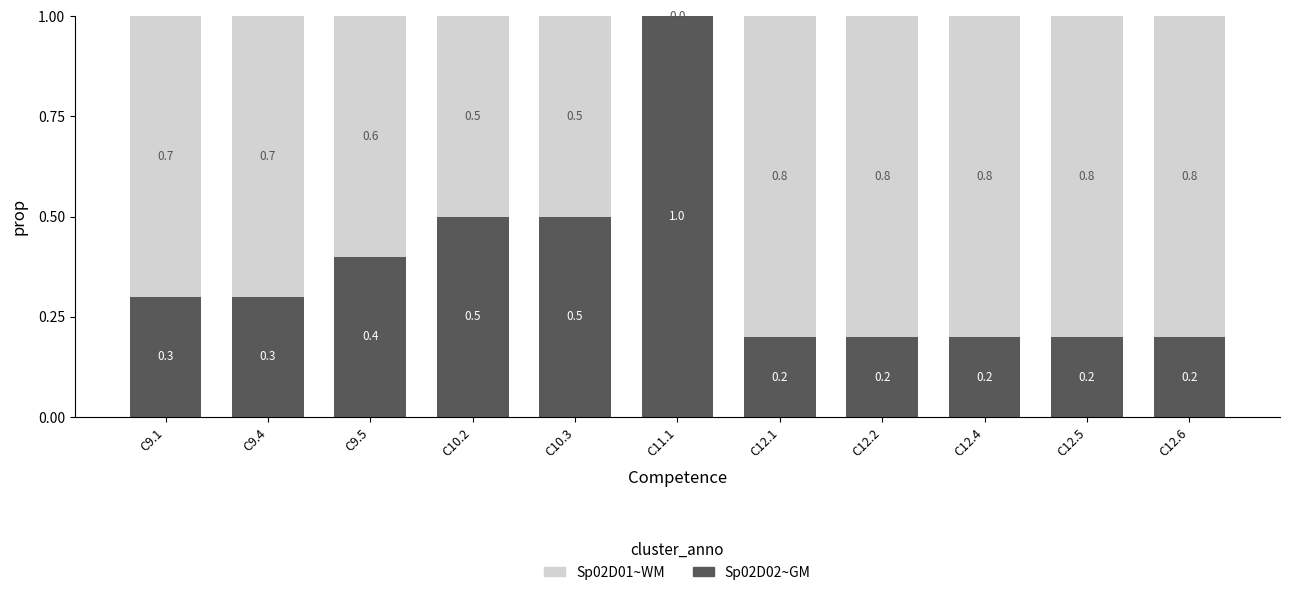

The Sp02D02~GM series shows 0.1 at C10.2. True or false?

False